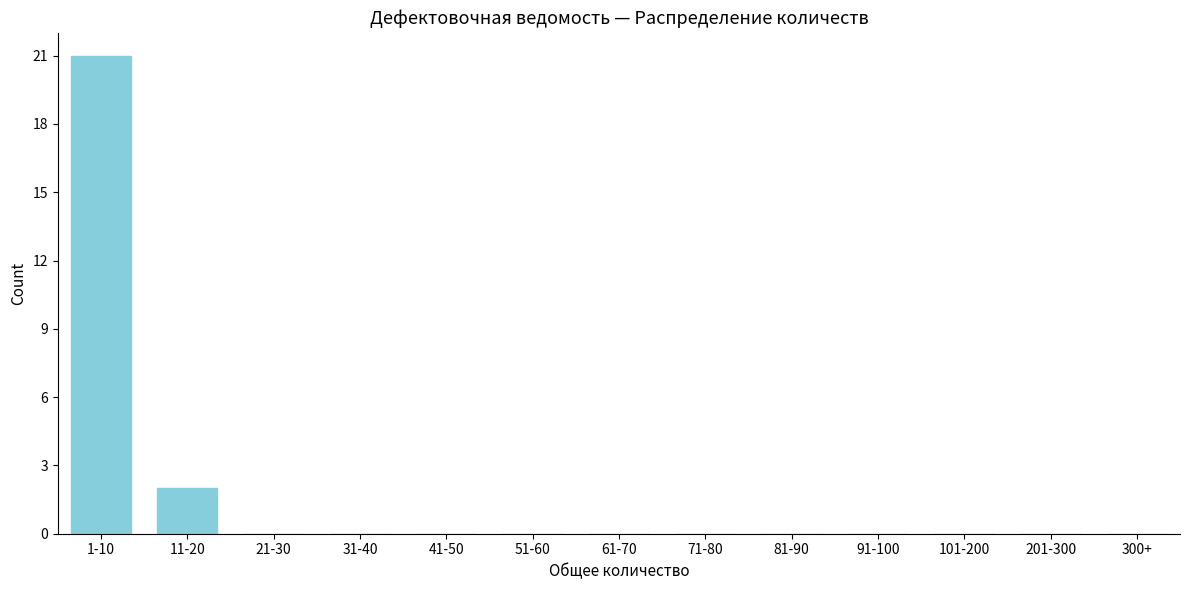

Reading left to right, what are all the values shown in this chart?

1-10=21	11-20=2	21-30=0	31-40=0	41-50=0	51-60=0	61-70=0	71-80=0	81-90=0	91-100=0	101-200=0	201-300=0	300+=0